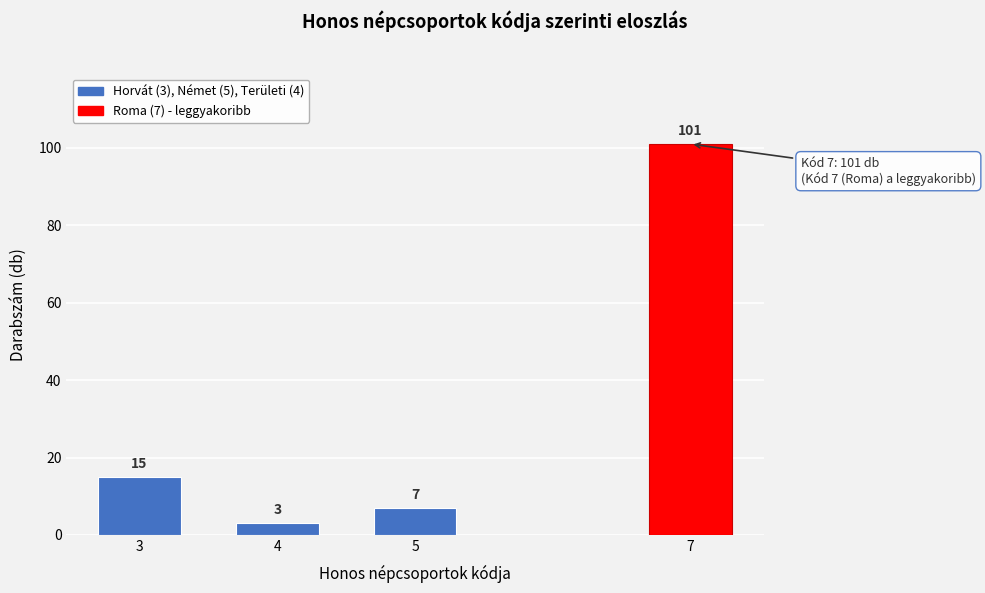

Reading left to right, what are all the values shown in this chart?

3=15	4=3	5=7	7=101